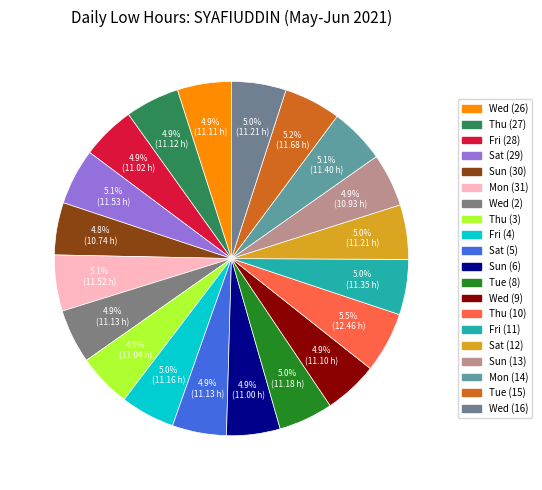

What is the smallest slice in the pie chart?

Sun (30)